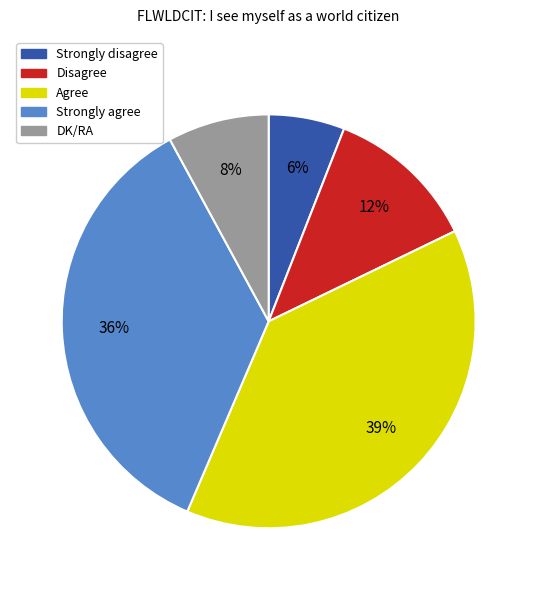

How many slices are in this pie chart?

5